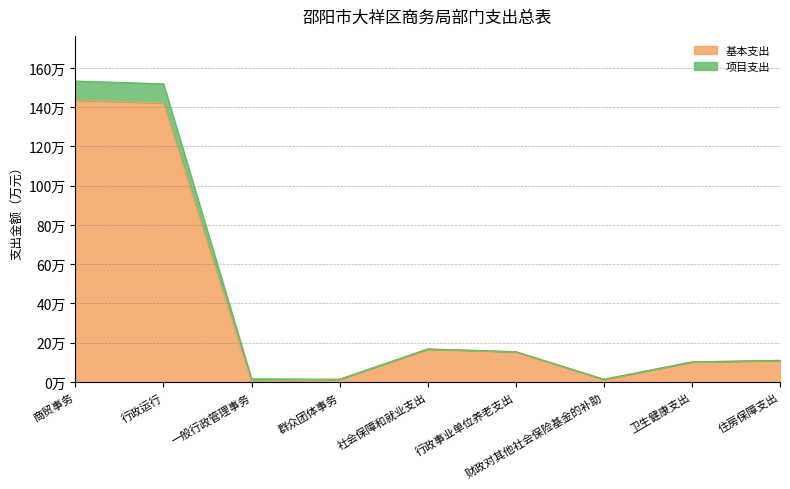

True or false: 基本支出 and 项目支出 intersect in this chart.

False